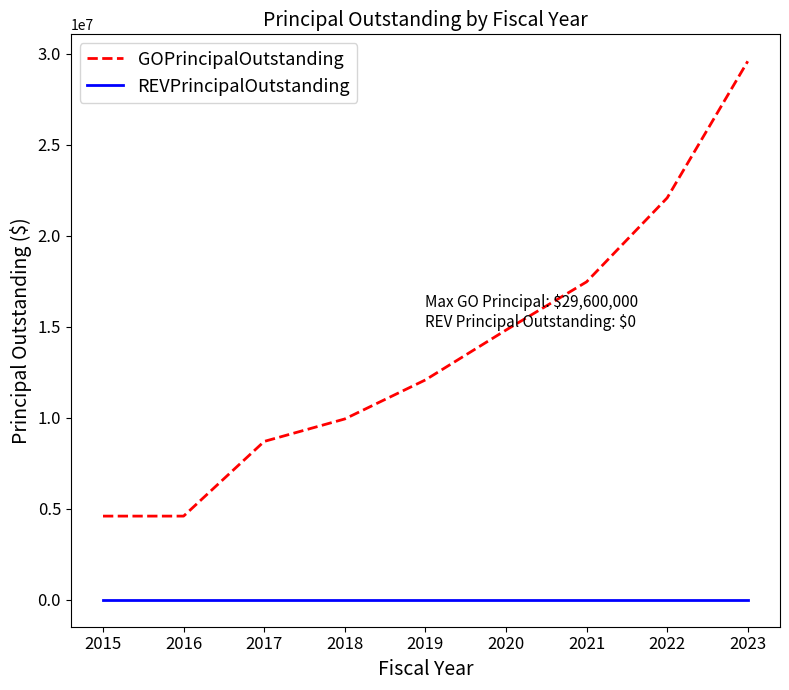

Reading left to right, extract all data points from this chart.

GOPrincipalOutstanding: 2015=4600000	2016=4600000	2017=8705000	2018=9940000	2019=12085000	2020=14825000	2021=17475000	2022=22090000	2023=29600000
REVPrincipalOutstanding: 2015=0	2016=0	2017=0	2018=0	2019=0	2020=0	2021=0	2022=0	2023=0